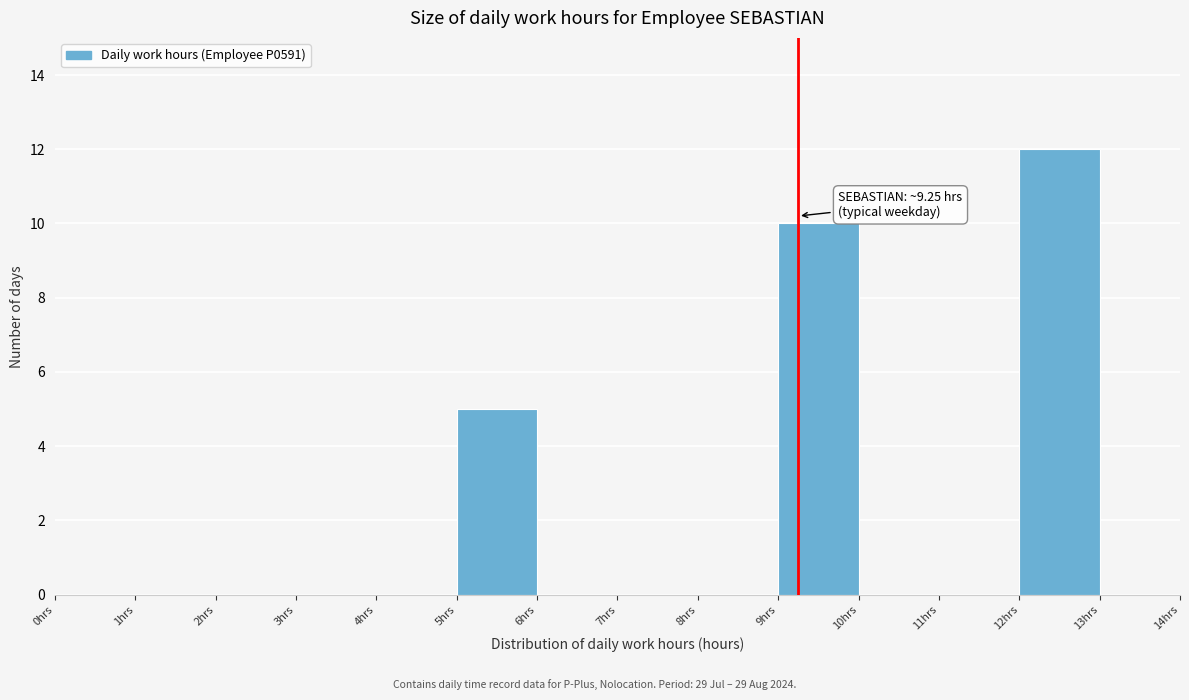

Over which range of the x-axis is the bar tallest?

12 to 13